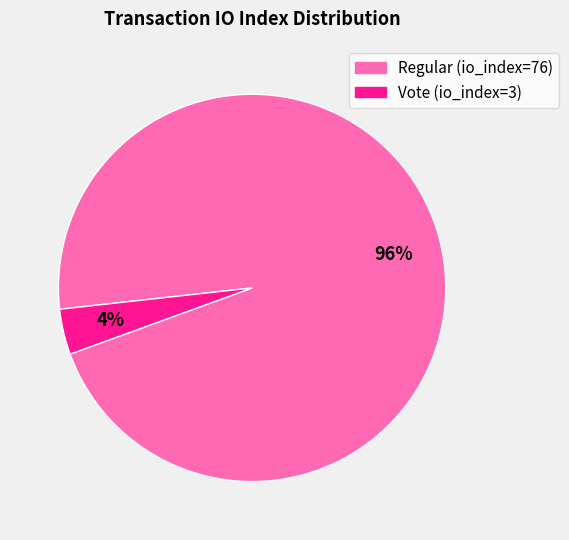

Between Vote (io_index=3) and Regular (io_index=76), which is larger?

Regular (io_index=76)